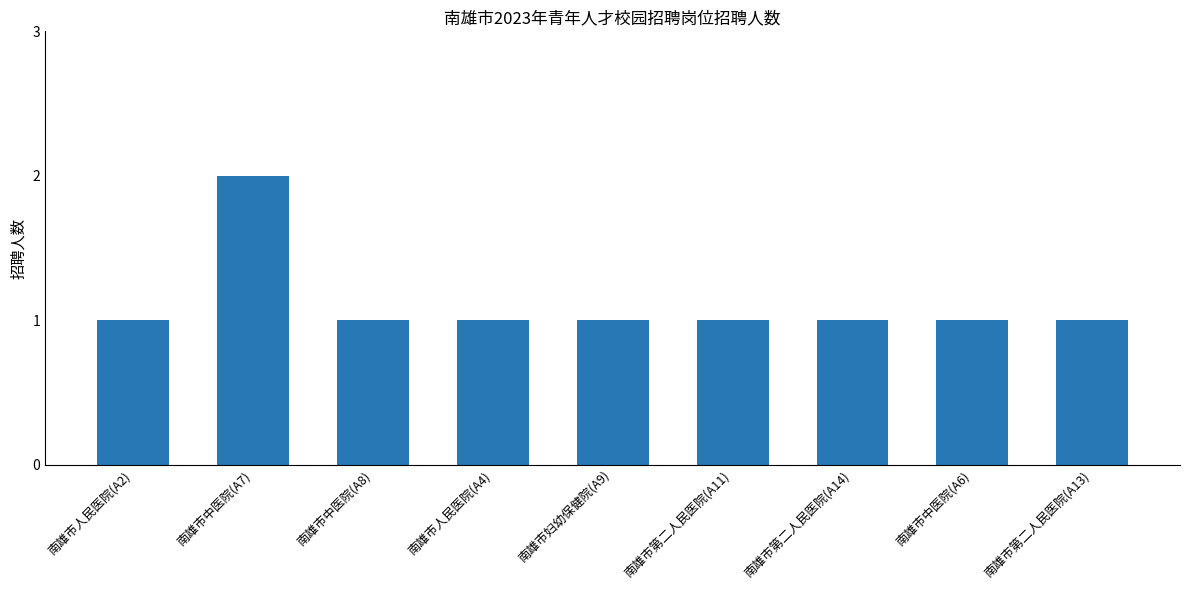

What is the value of the 7th bar from the left?

1